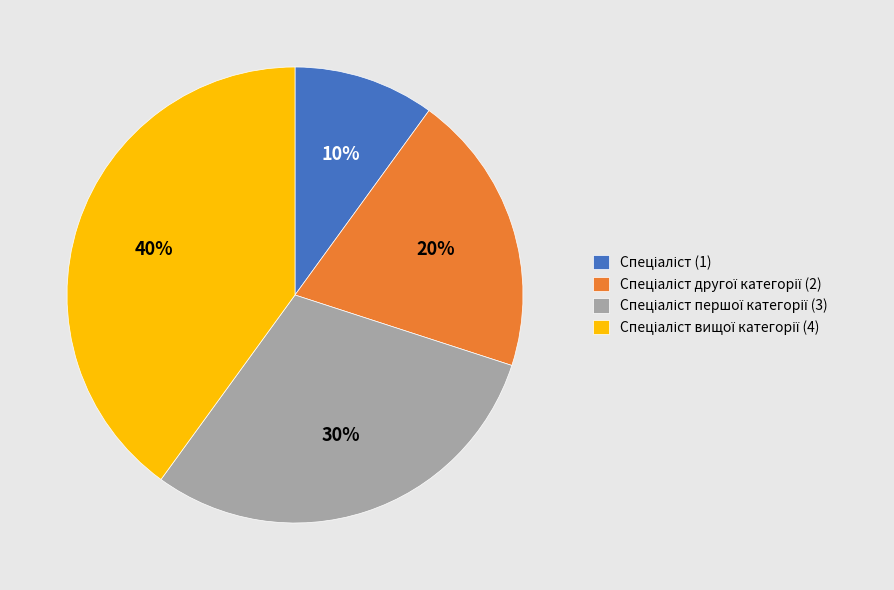

To the nearest percent, what is the difference between the largest and smallest slice percentages?

30%